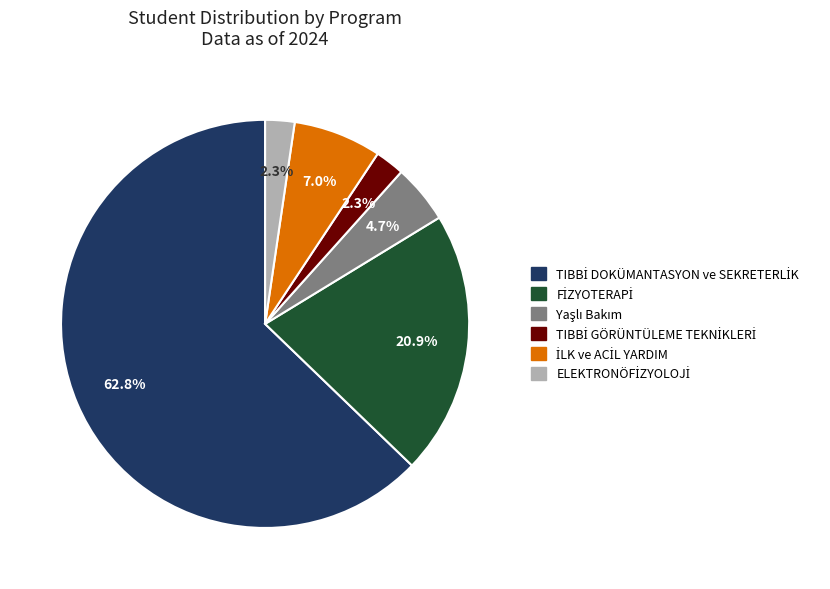

Is there any slice that represents more than half of the pie?

Yes